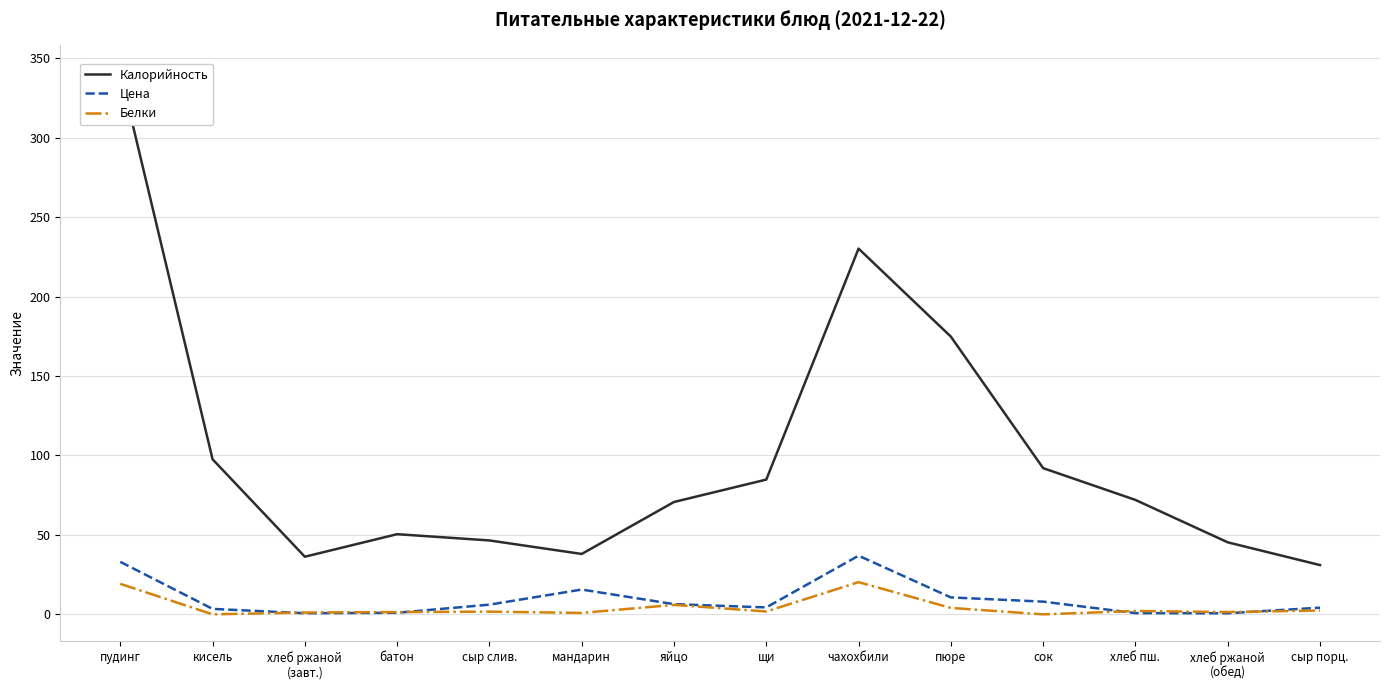

At which label does Цена reach its peak?

чахохбили